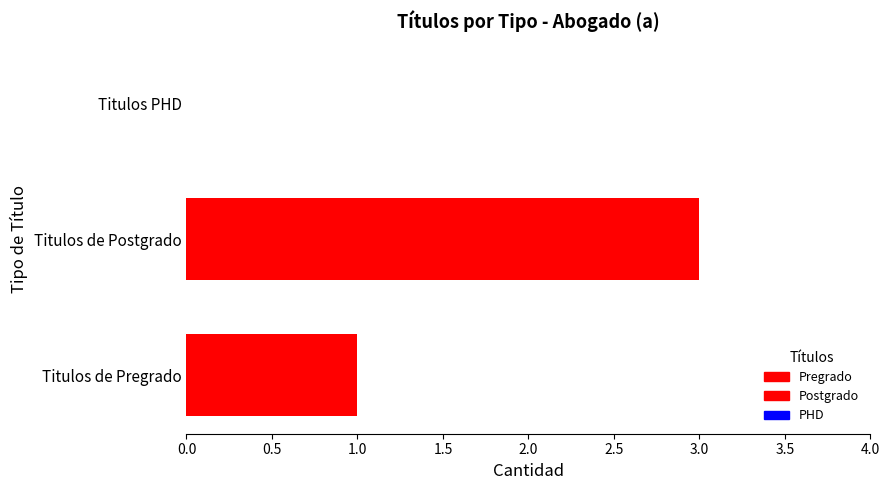

Which has a higher value, Titulos PHD or Titulos de Postgrado?

Titulos de Postgrado